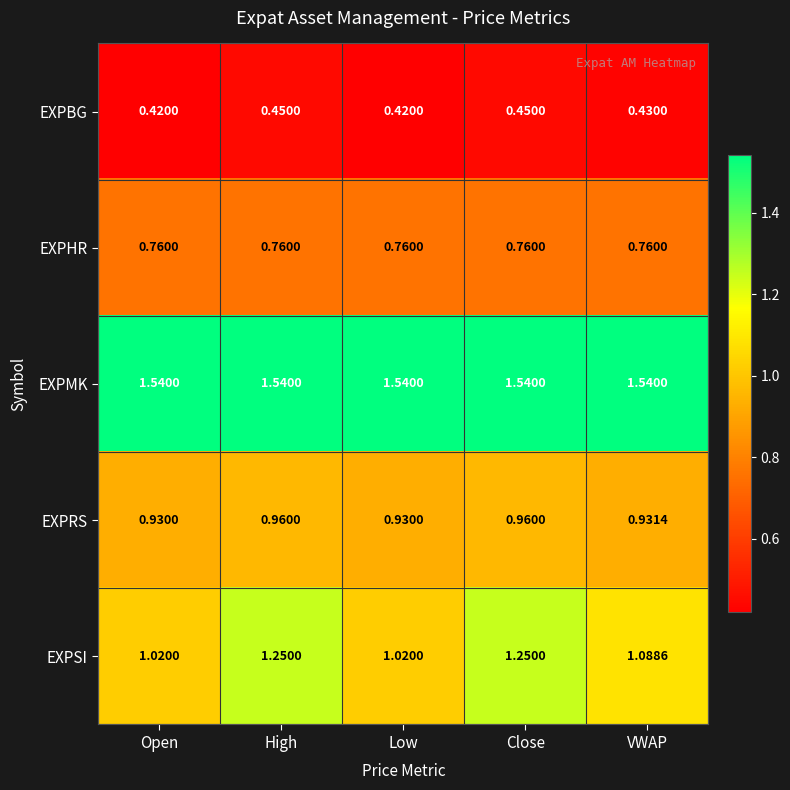

Is the value of EXPRS at High greater than the value of EXPBG at VWAP?

Yes